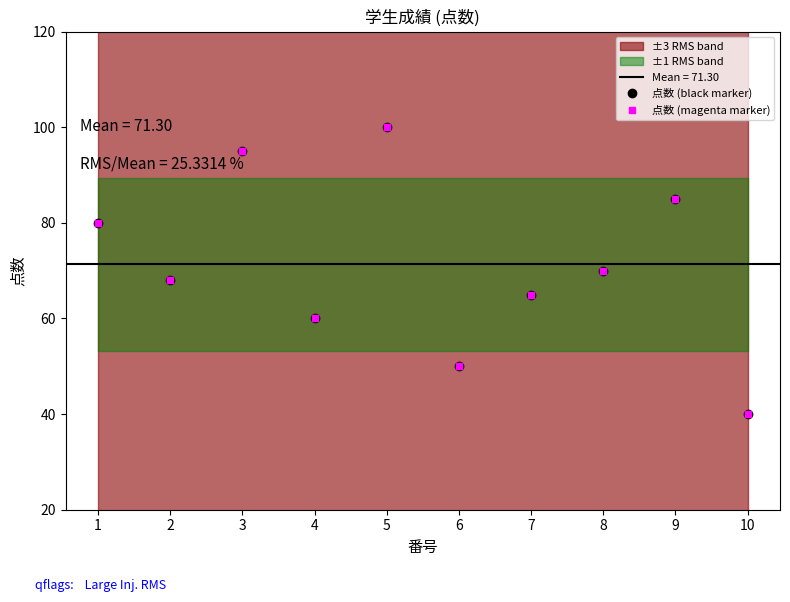

At which category does 点数 (black marker) reach its first local peak?

3